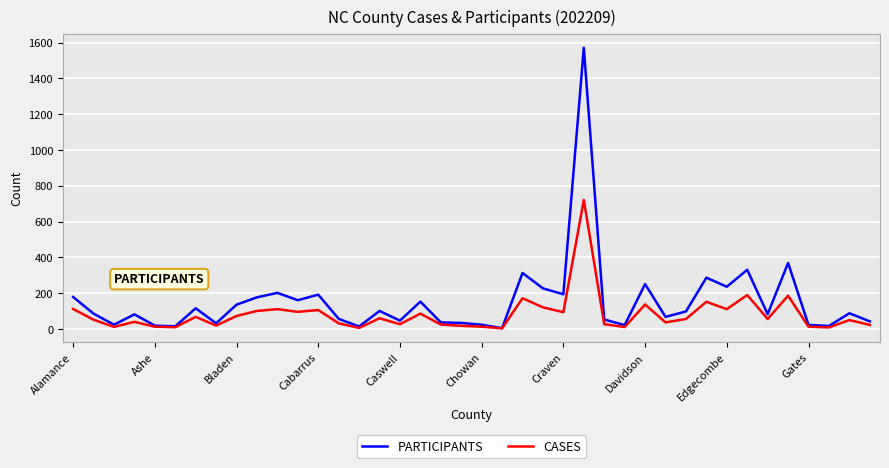

Which series has the largest range (max minus min)?

PARTICIPANTS